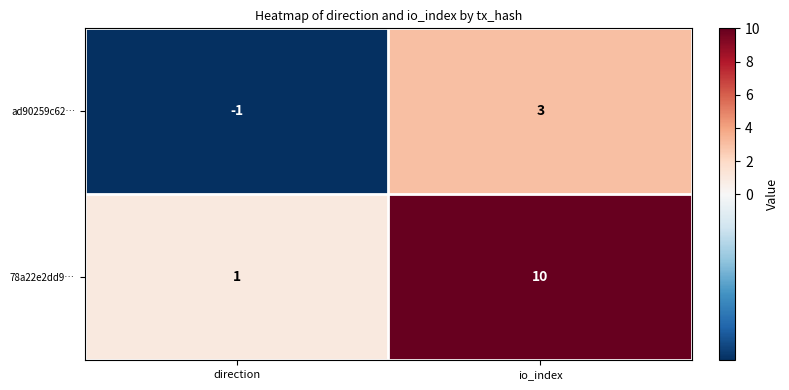

At which label is ad90259c62… closest to 1?

direction